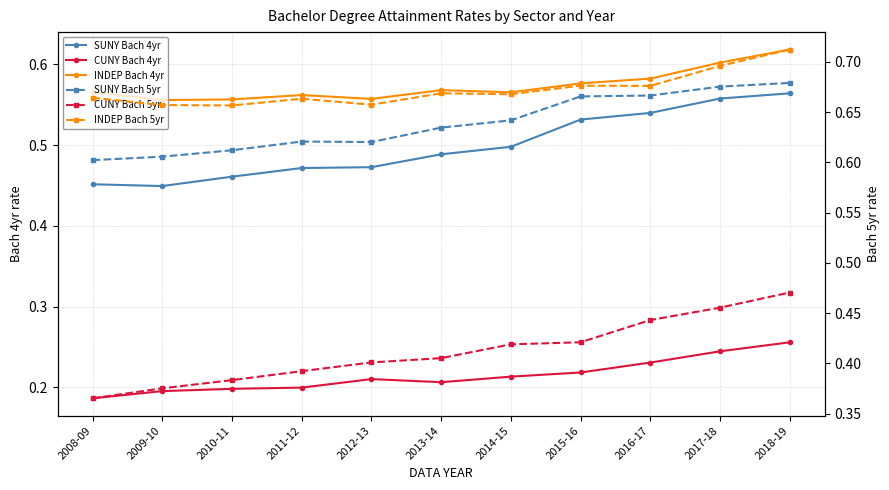

Does the chart have visible grid lines?

Yes